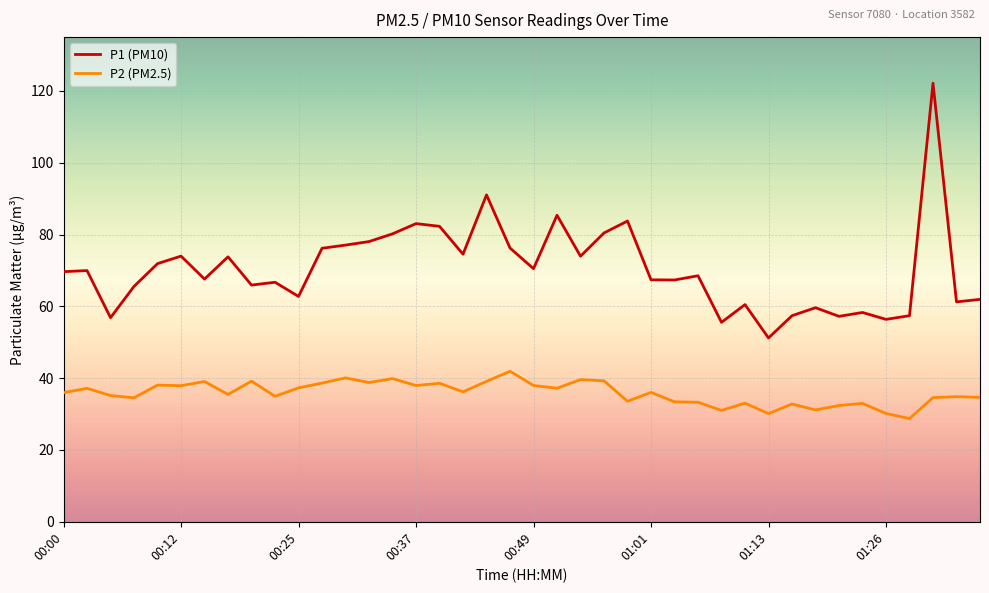

What is the maximum value for P2 (PM2.5)?

41.9